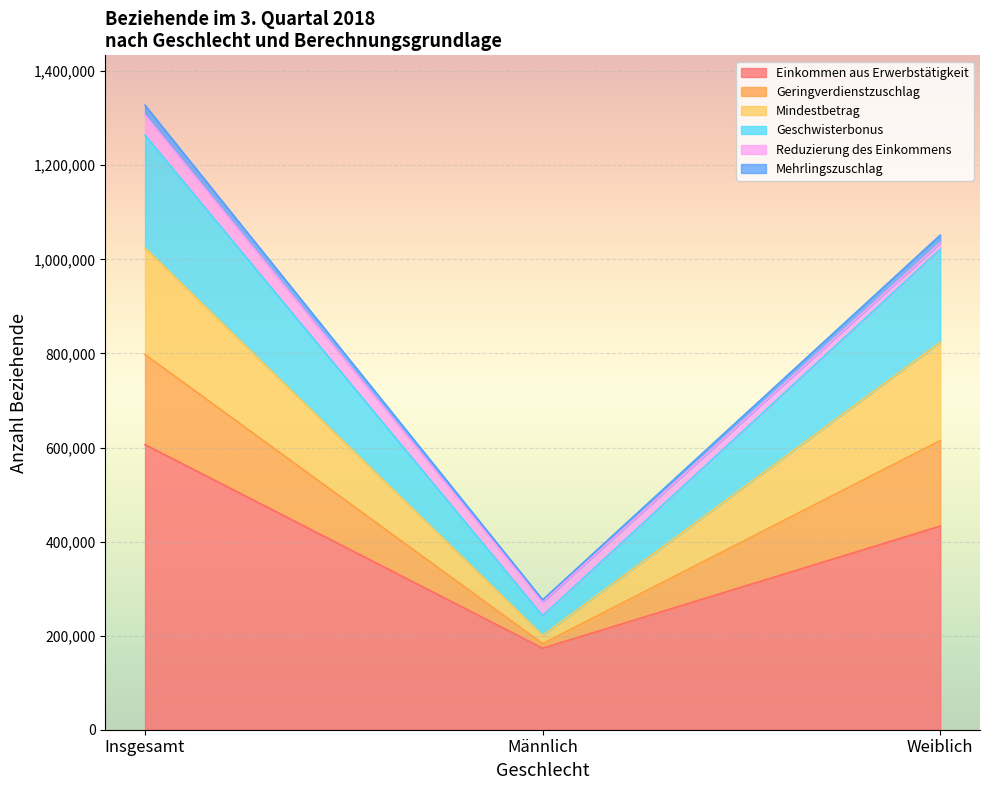

Which category has the lowest value across all series?

Männlich